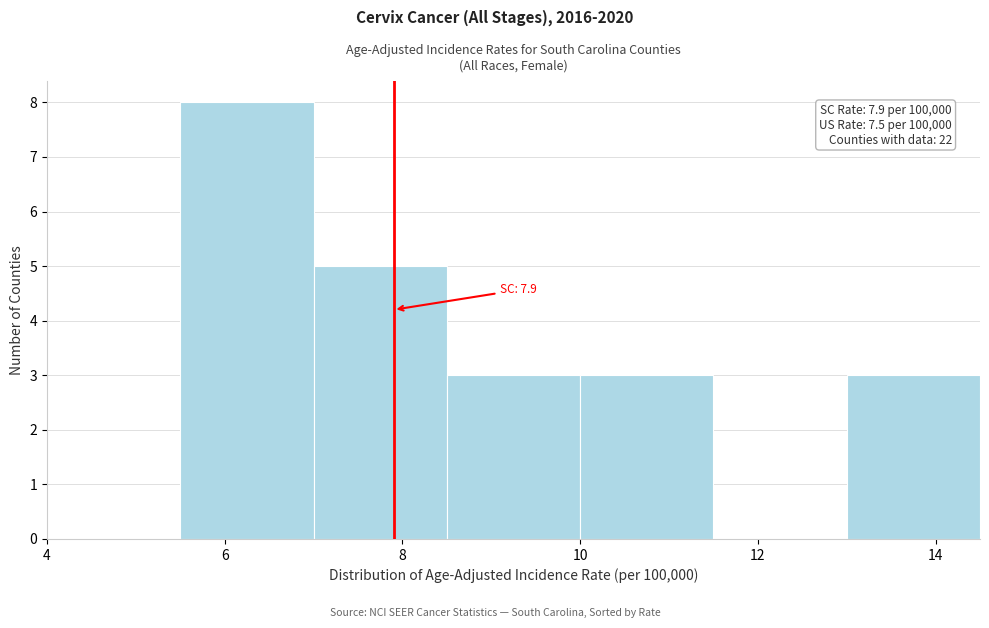

Over which range of the x-axis is the bar tallest?

5.5 to 7.0